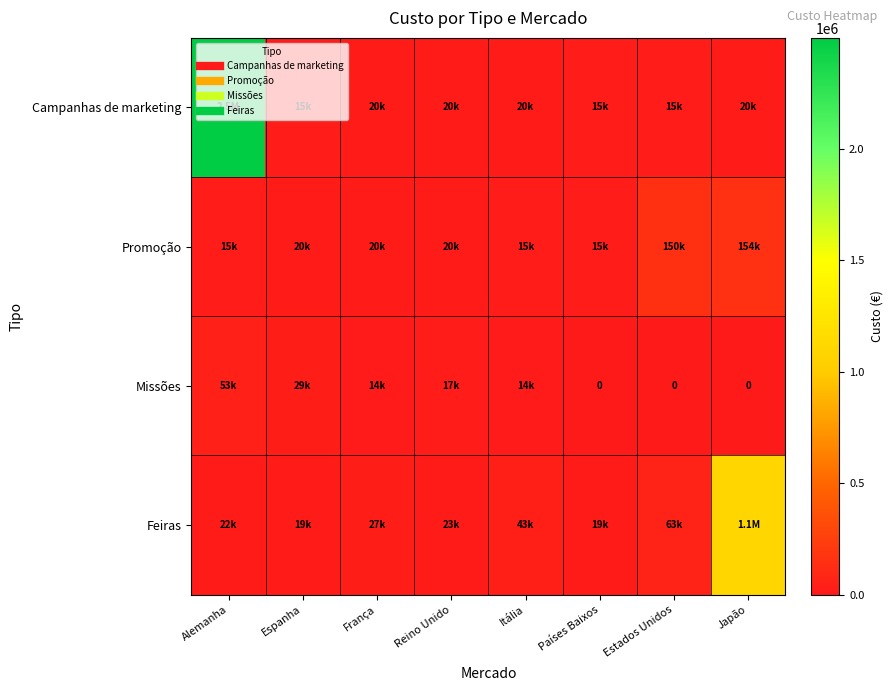

Between Itália and Estados Unidos, which is larger?

Itália